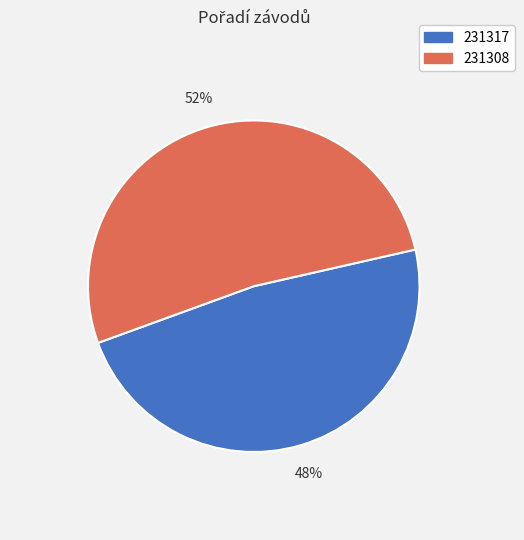

Count the number of slices in the pie.

2